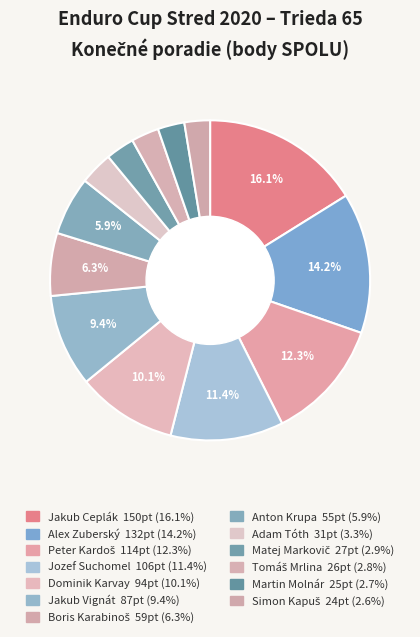

Between Jakub Vignát and Martin Molnár, which is larger?

Jakub Vignát